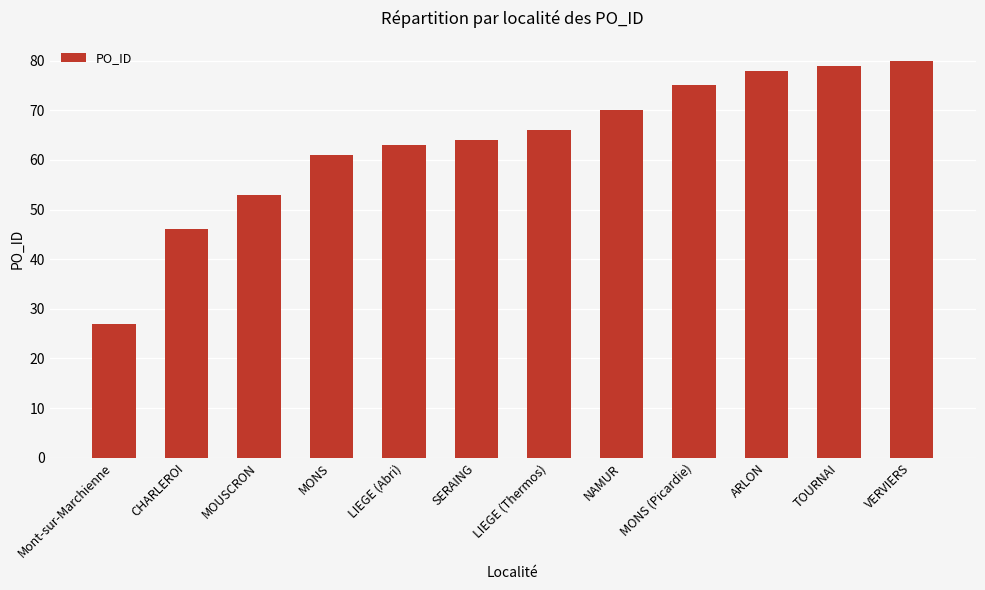

Reading left to right, transcribe all the data shown in this chart.

27	46	53	61	63	64	66	70	75	78	79	80